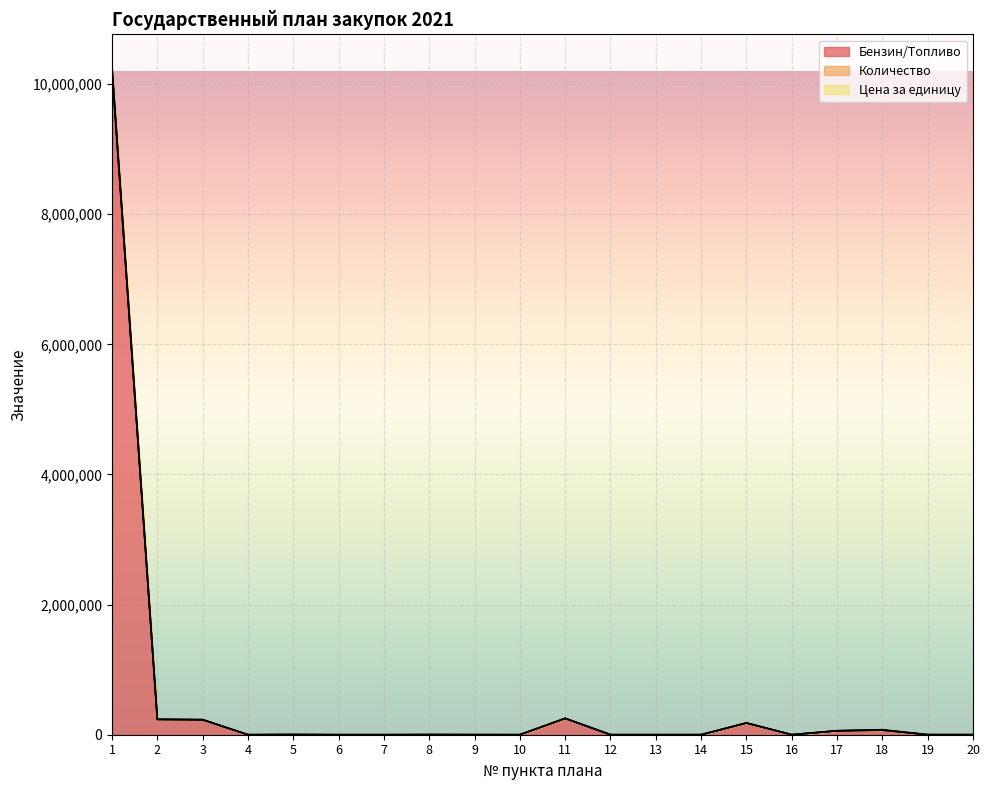

Does the chart display data point markers on the line(s)?

No